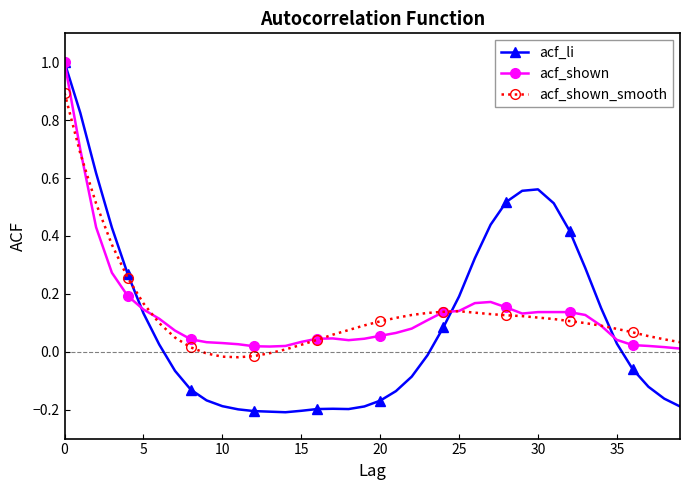

What is the highest value of the acf_li series?

1.0